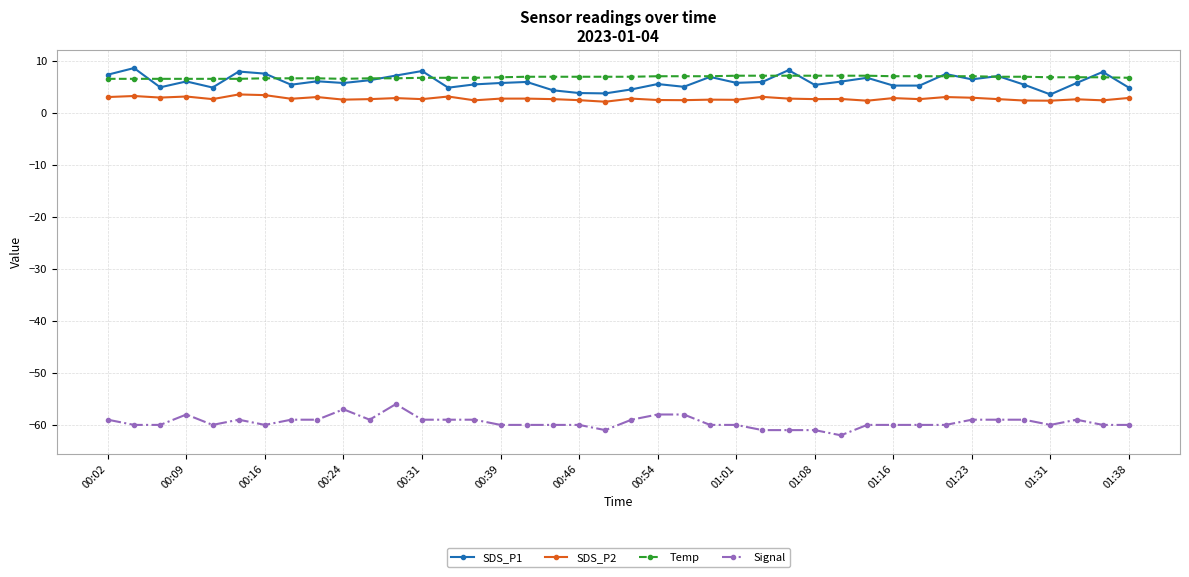

True or false: SDS_P1 has more than 0 points higher than both neighbors.

True